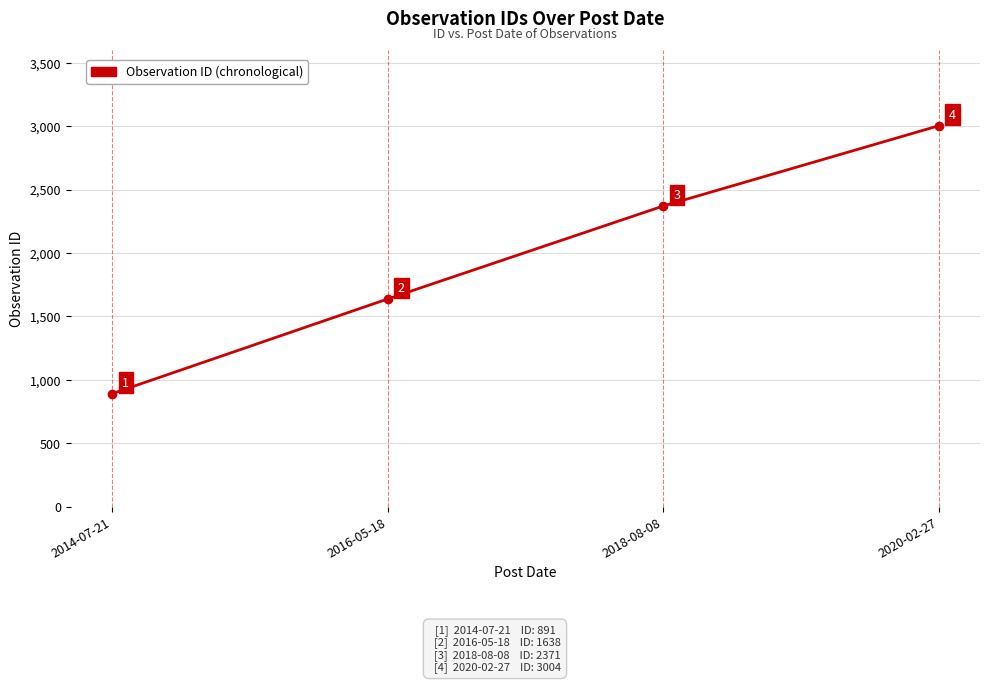

The value at 2014-07-21 is 891. True or false?

True